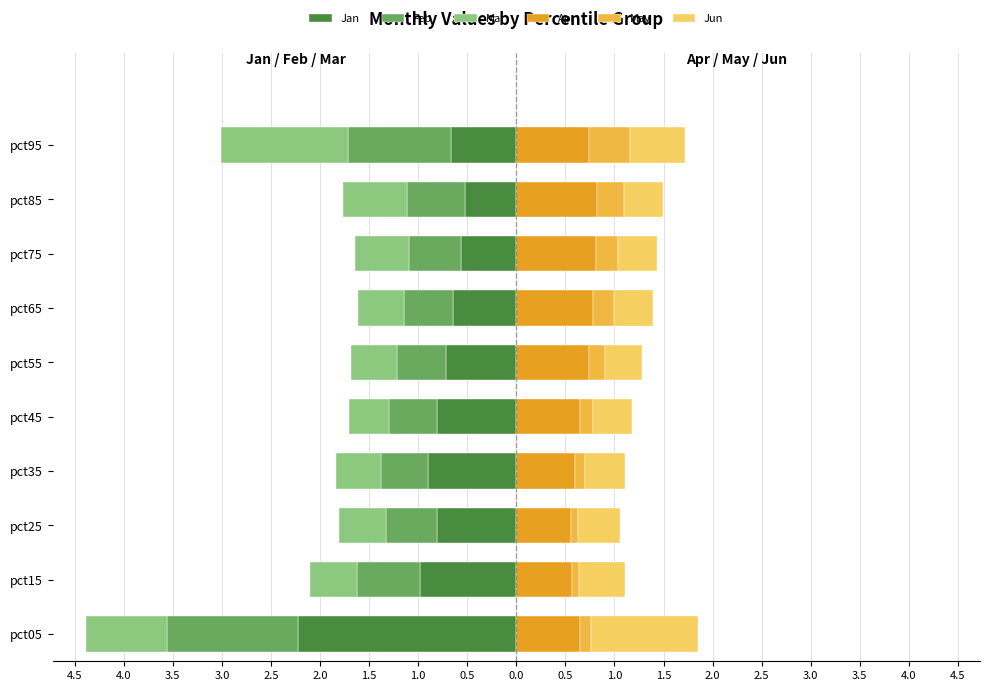

What is the approximate value of Apr at pct35?

0.6